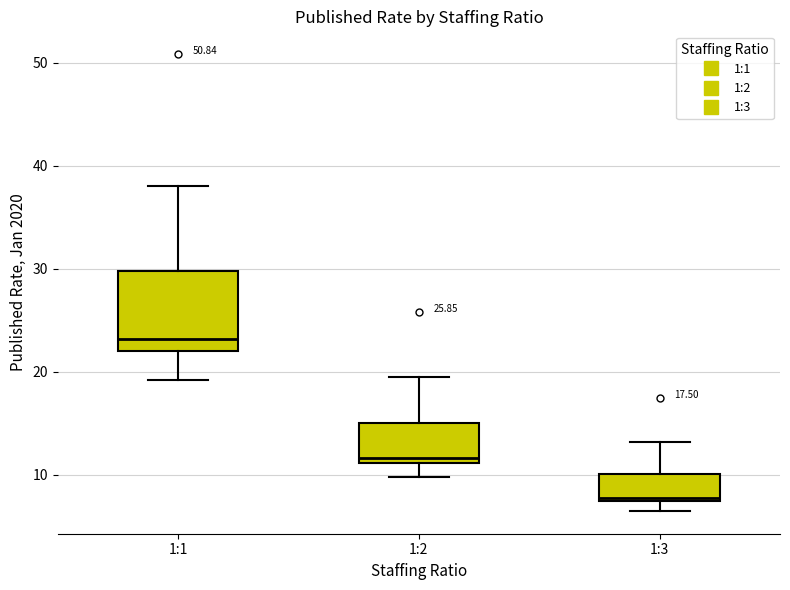

Which box's median line is the lowest?

1:3